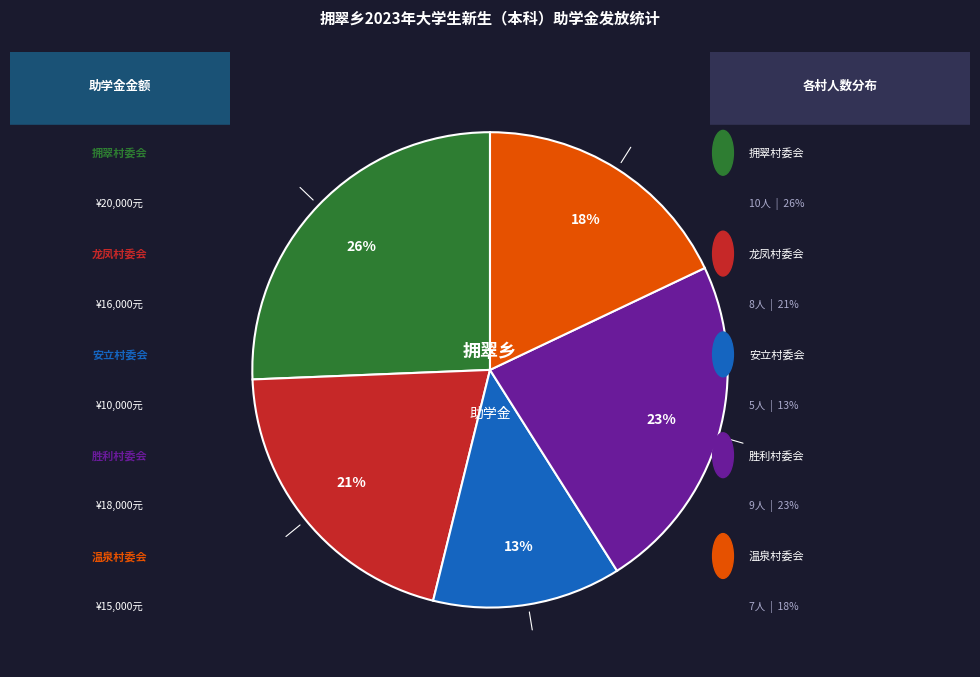

To the nearest percent, what is the difference between the largest and smallest slice percentages?

13%